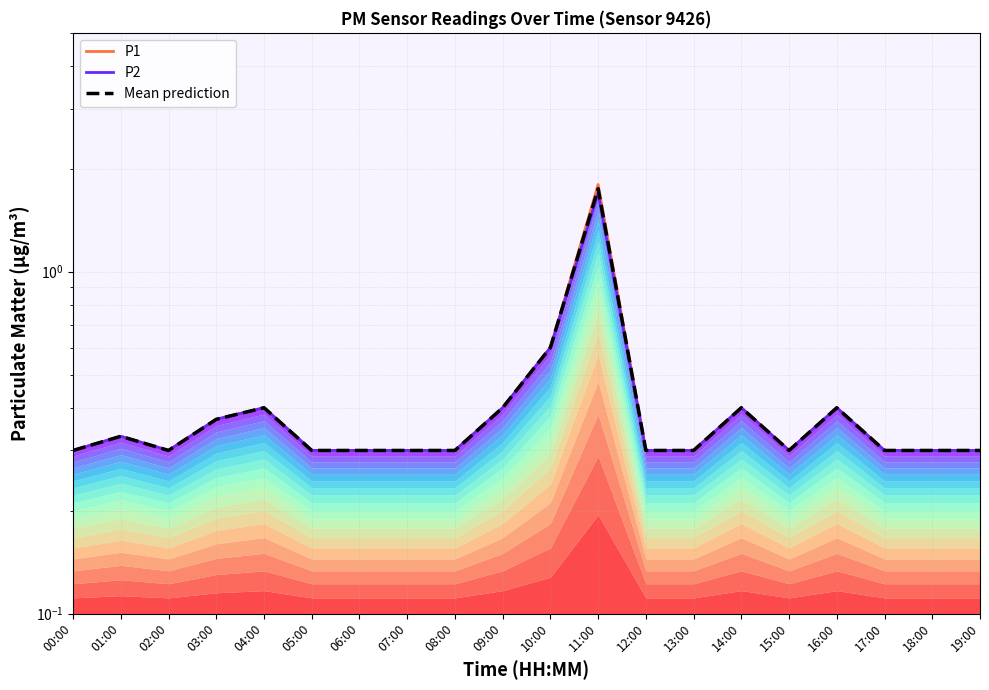

Count the number of data series in this chart.

3